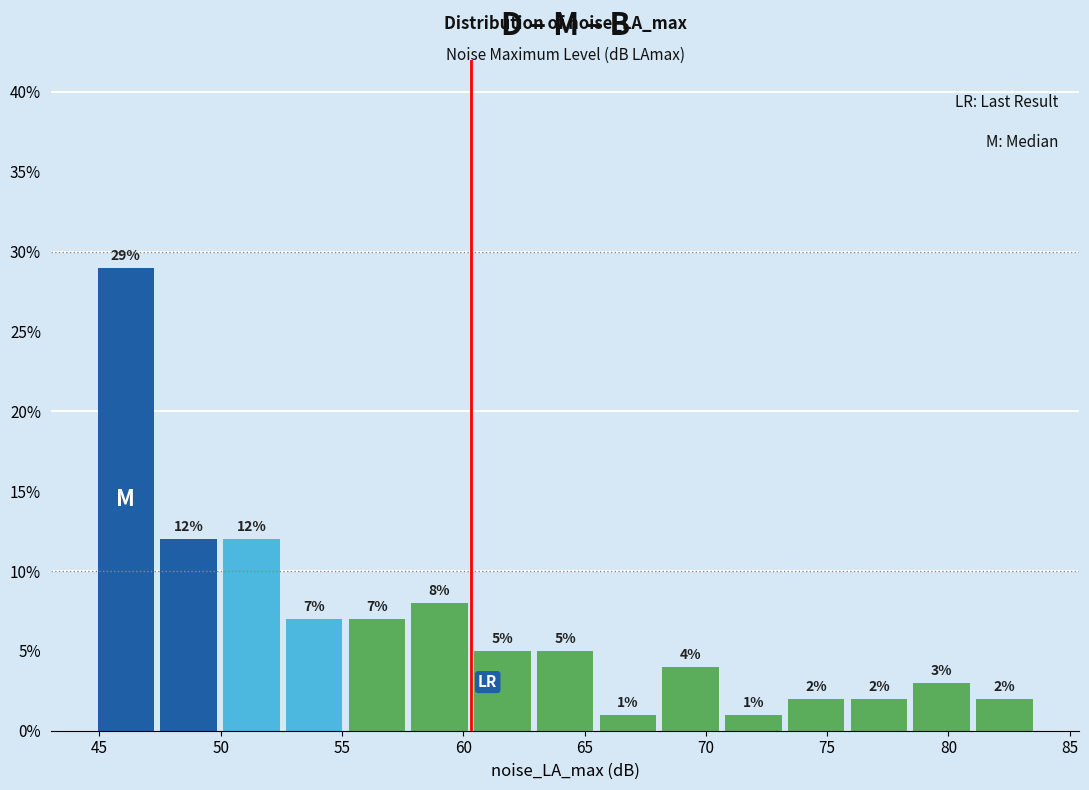

Reading left to right, transcribe this chart: for each bar, give the range it covers on the x-axis and its height. The bar edges are not printed on the chart, so give them approximately, as read against the axis.

45.0 to 47.5: 29
47.5 to 50.0: 12
50.0 to 52.5: 12
52.5 to 55.0: 7
55.0 to 57.5: 7
57.5 to 60.5: 8
60.5 to 63.0: 5
63.0 to 65.5: 5
65.5 to 68.0: 1
68.0 to 70.5: 4
70.5 to 73.5: 1
73.5 to 76.0: 2
76.0 to 78.5: 2
78.5 to 81.0: 3
81.0 to 83.5: 2